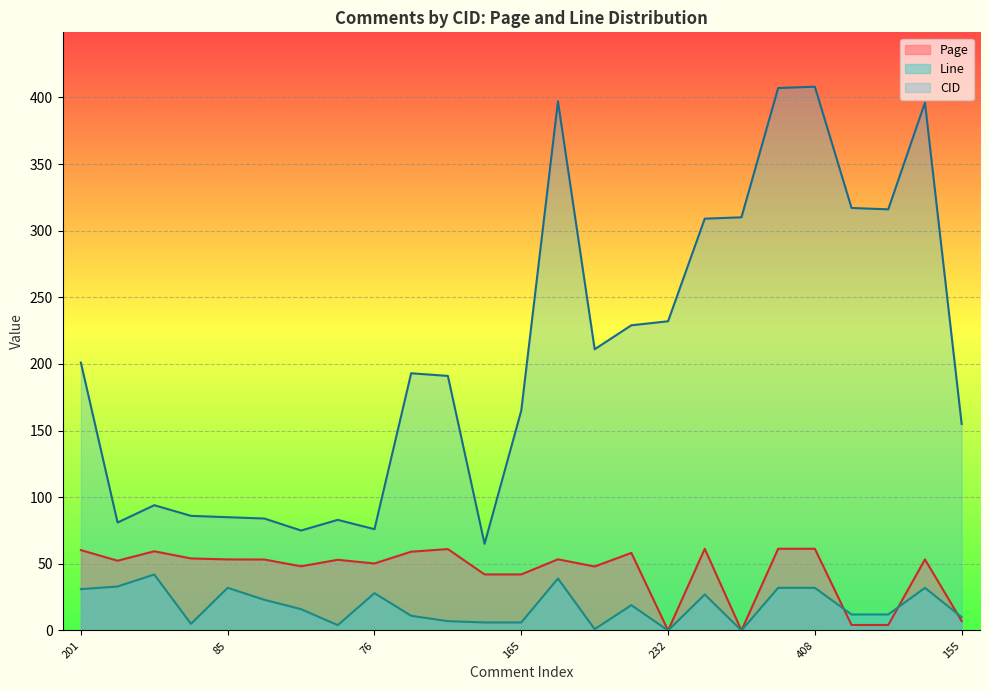

What is the total value across all series at 84?

160.2